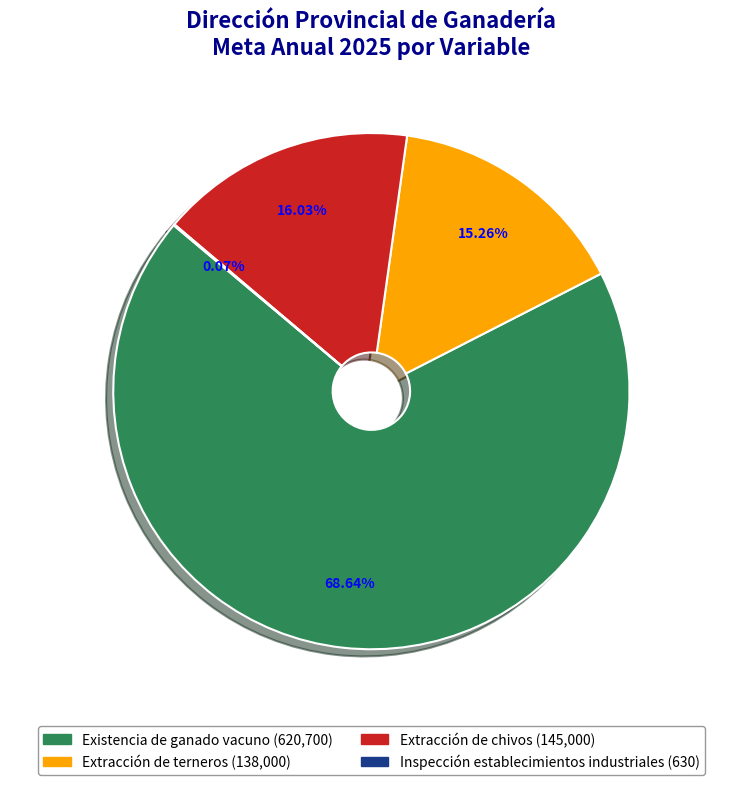

To the nearest percent, what is the difference between the largest and smallest slice percentages?

69%